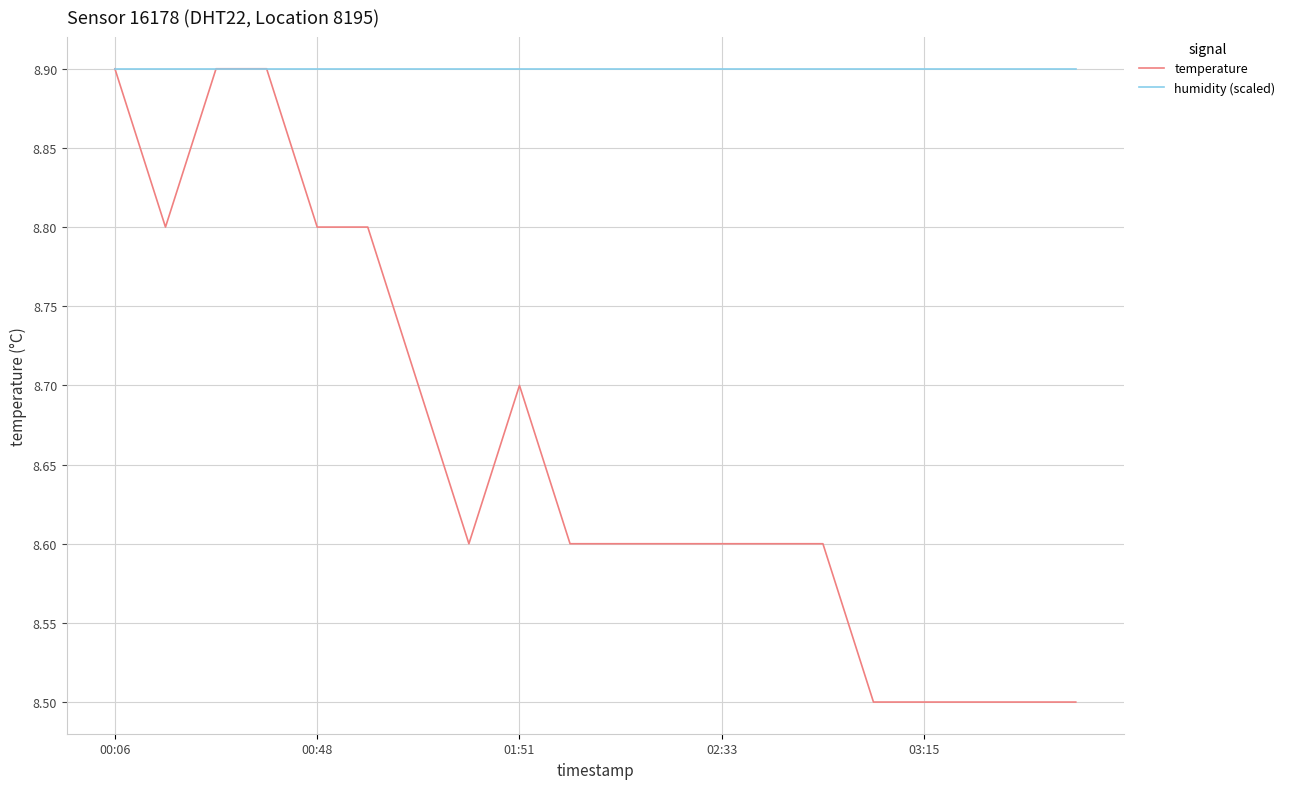

Which series has the largest total across all categories?

humidity (scaled)